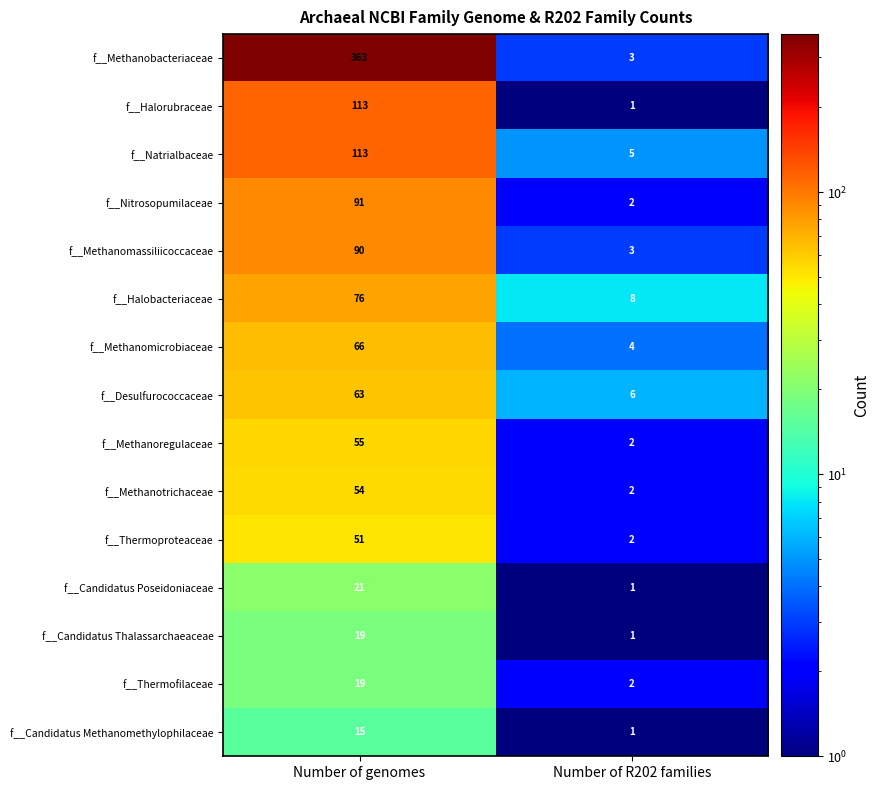

What is the difference between the maximum and minimum values in the f__Methanomassiliicoccaceae series?

87